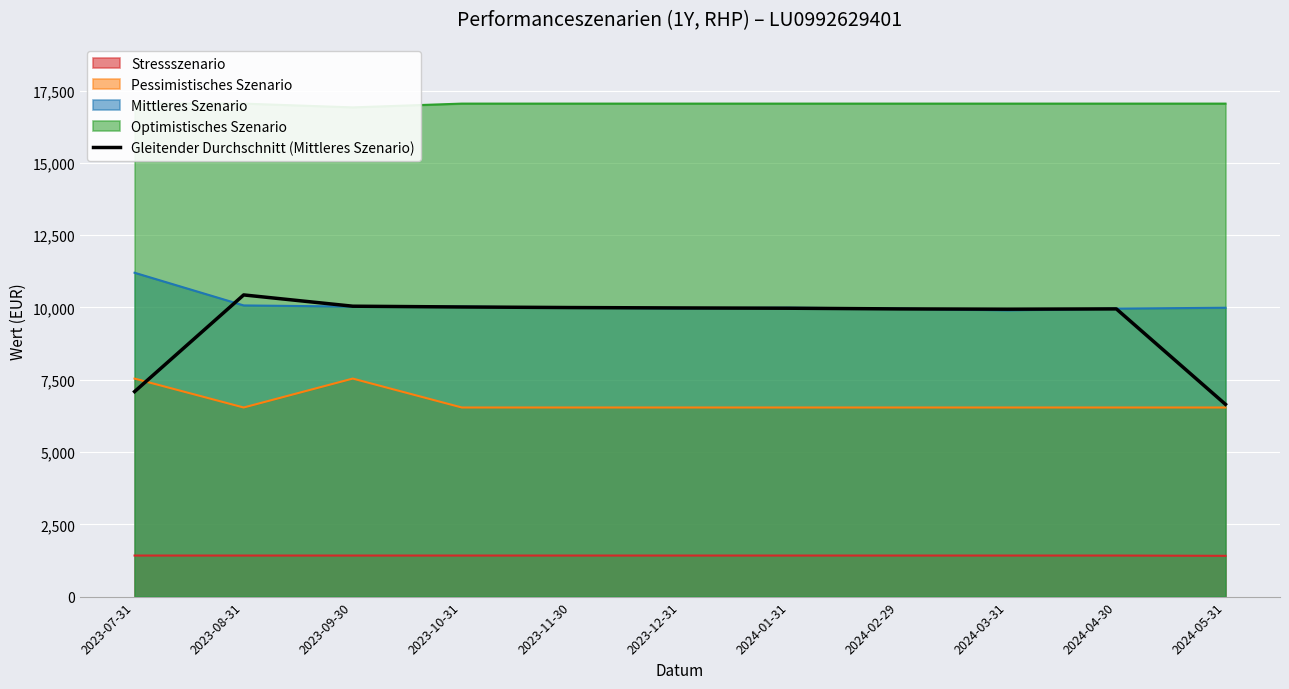

How many interior local peaks (higher than both neighbors) does the data have?

2